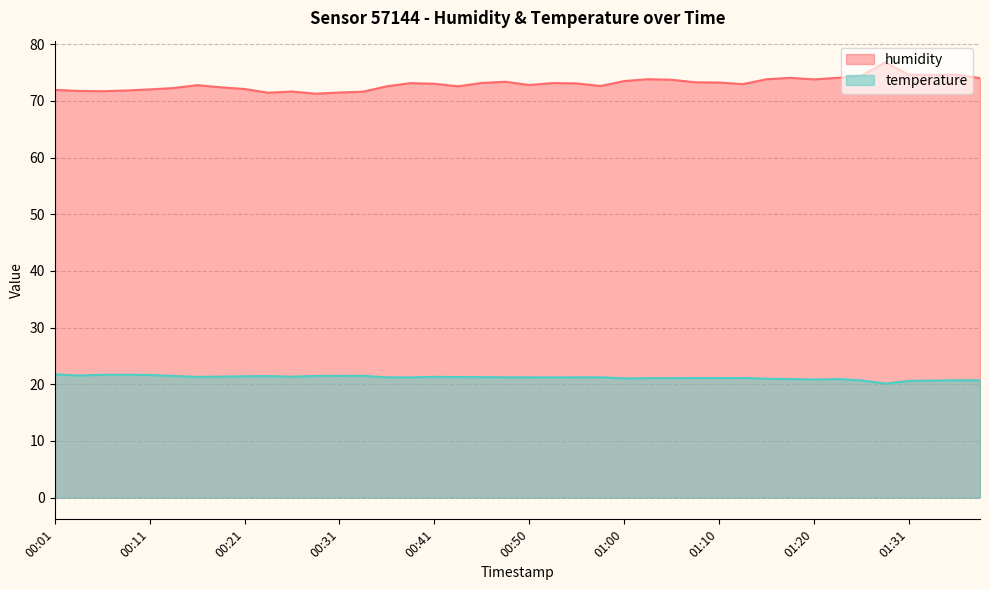

True or false: humidity and temperature cross at least once.

False